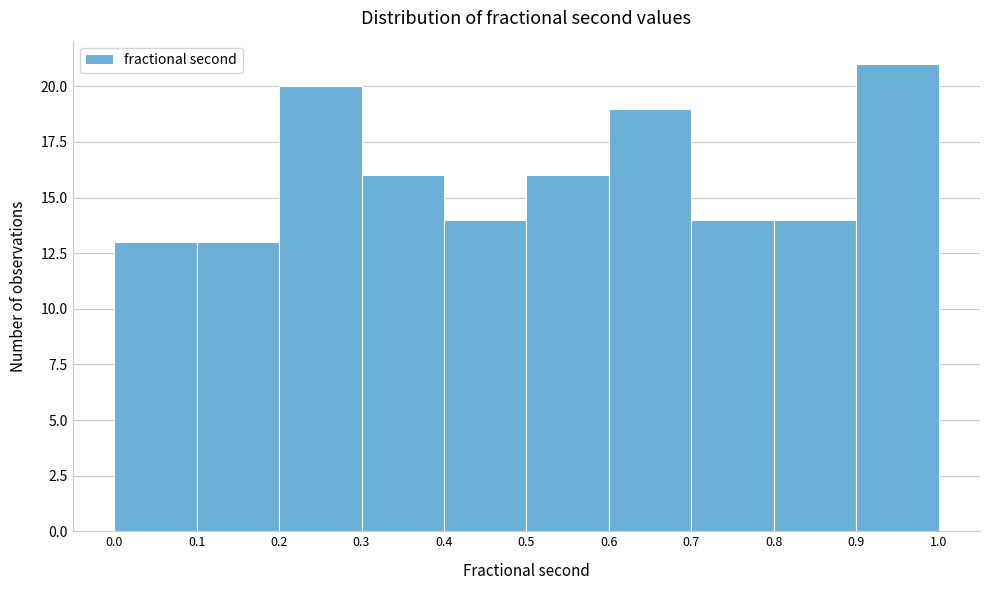

Reading left to right, list every bar in this chart as the range it spans on the x-axis followed by its height. The values are not printed on the chart, so give them approximately, as read against the axis.

0.0 to 0.1: 13
0.1 to 0.2: 13
0.2 to 0.3: 20
0.3 to 0.4: 16
0.4 to 0.5: 14
0.5 to 0.6: 16
0.6 to 0.7: 19
0.7 to 0.8: 14
0.8 to 0.9: 14
0.9 to 1.0: 21